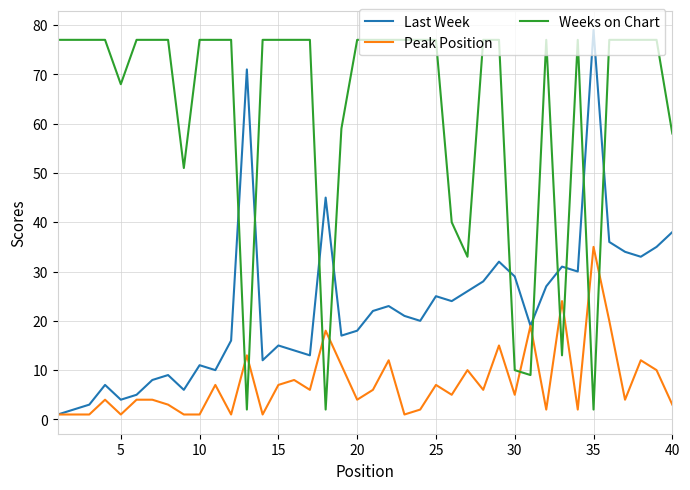

Rank the series by their average value, from lowest to highest.

Peak Position, Last Week, Weeks on Chart